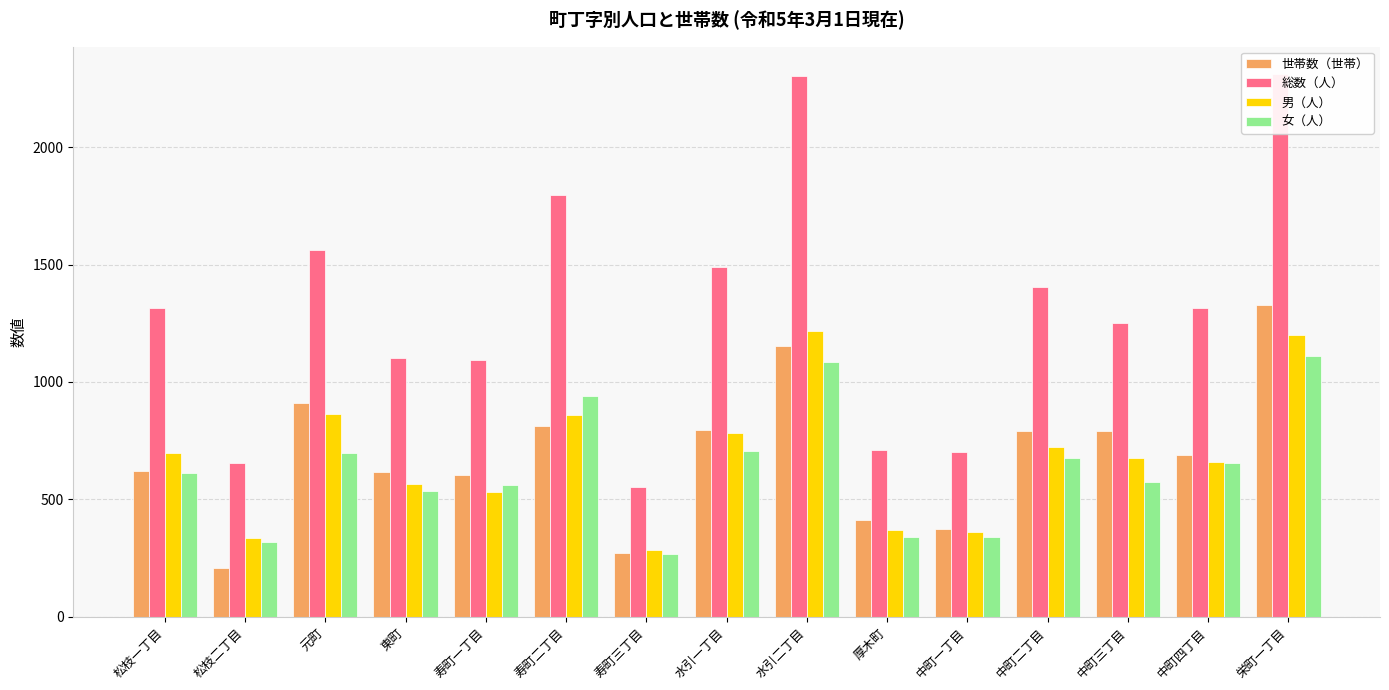

At which label does 男（人） reach its minimum?

寿町三丁目